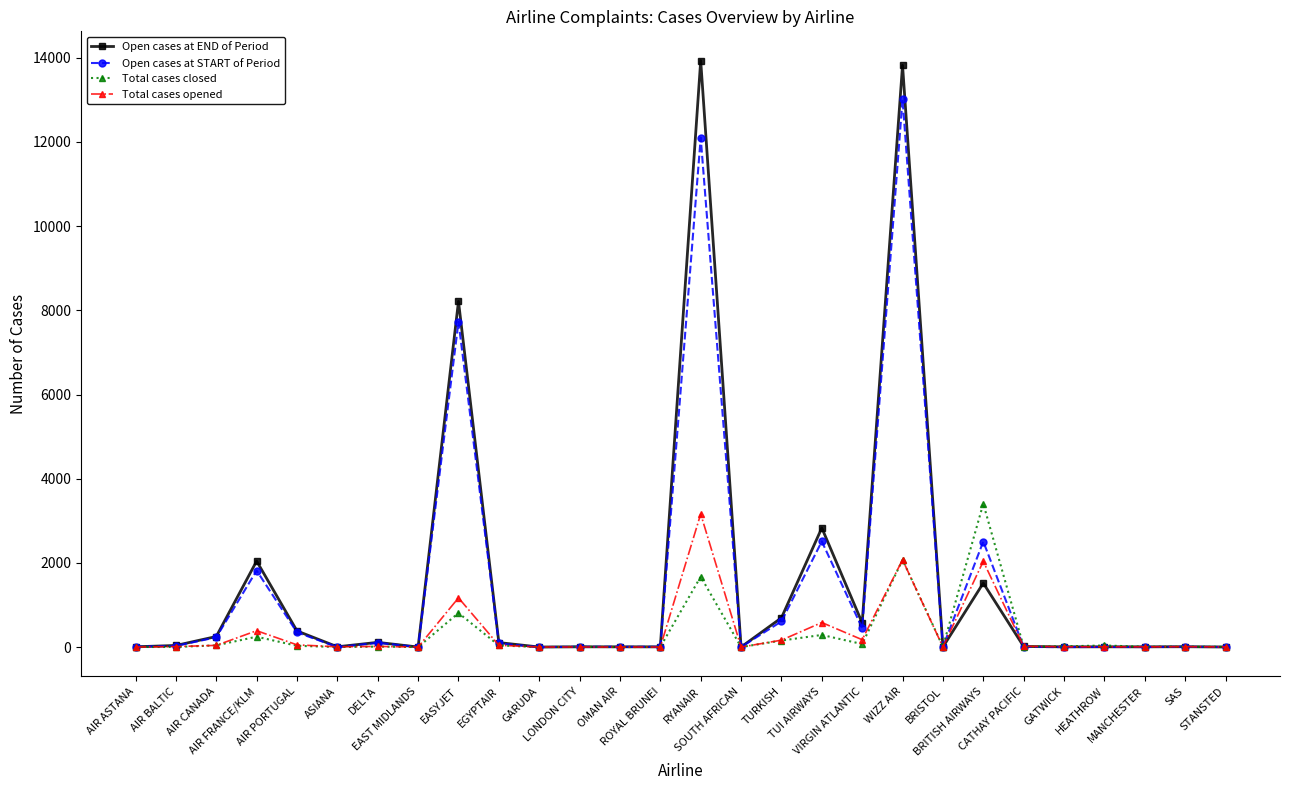

What is the average value of the Total cases opened series?

356